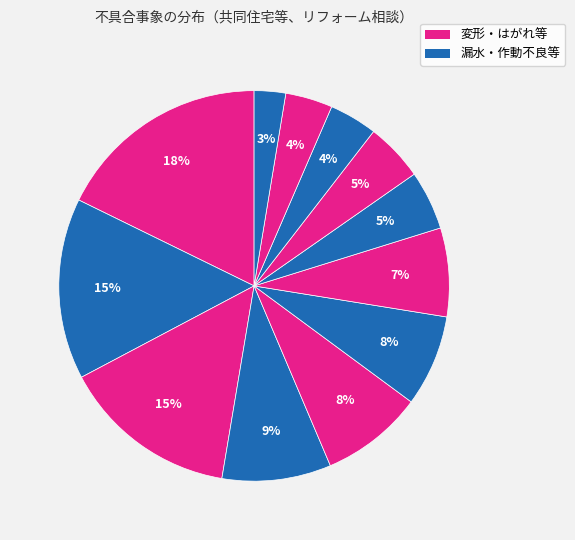

Is there a majority slice in this chart?

No